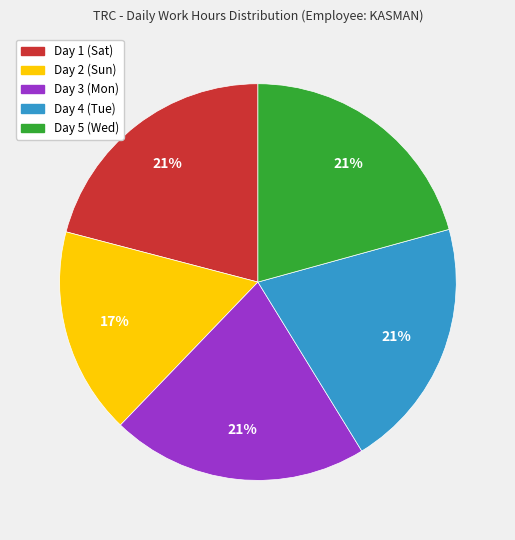

Is the sum of Day 4 (Tue) and Day 2 (Sun) greater than half?

No